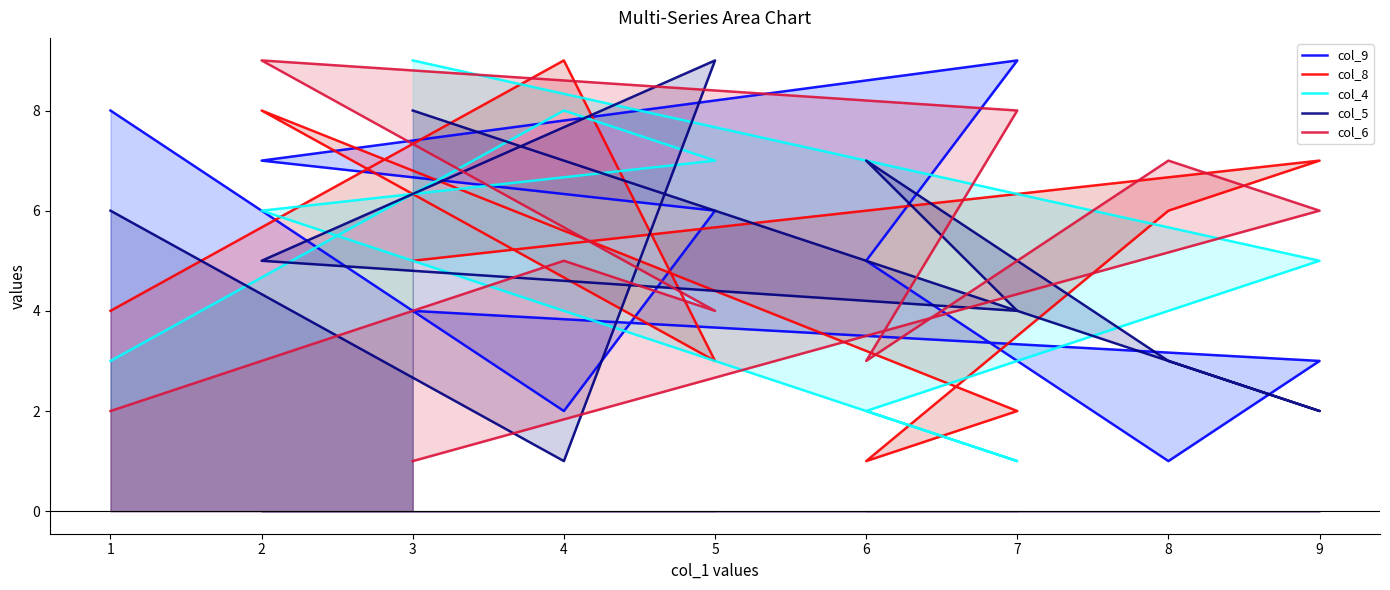

At how many categories does at least one series exceed 1?

9